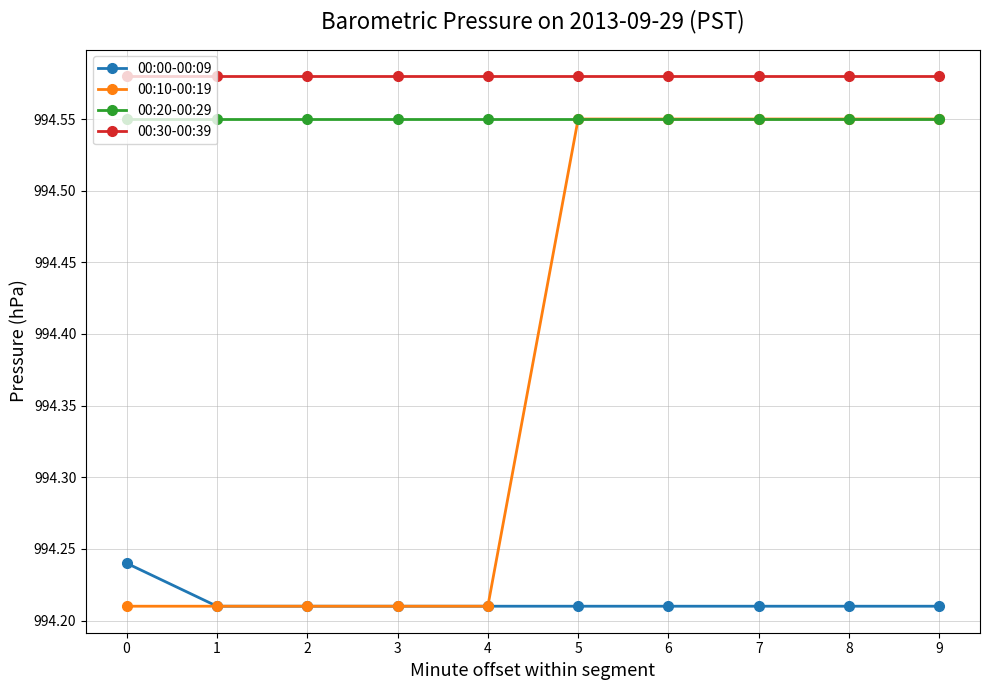

Count the number of data series in this chart.

4